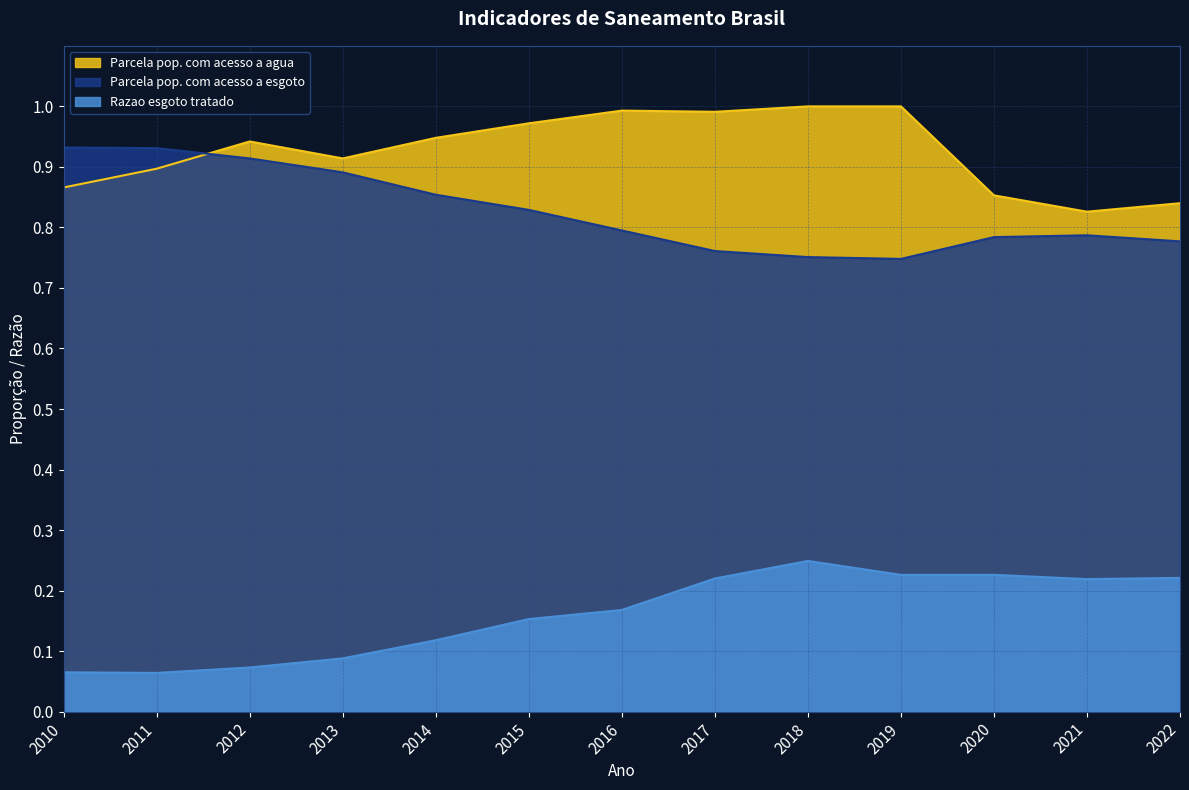

Between 2011 and 2014, which is larger?

2014